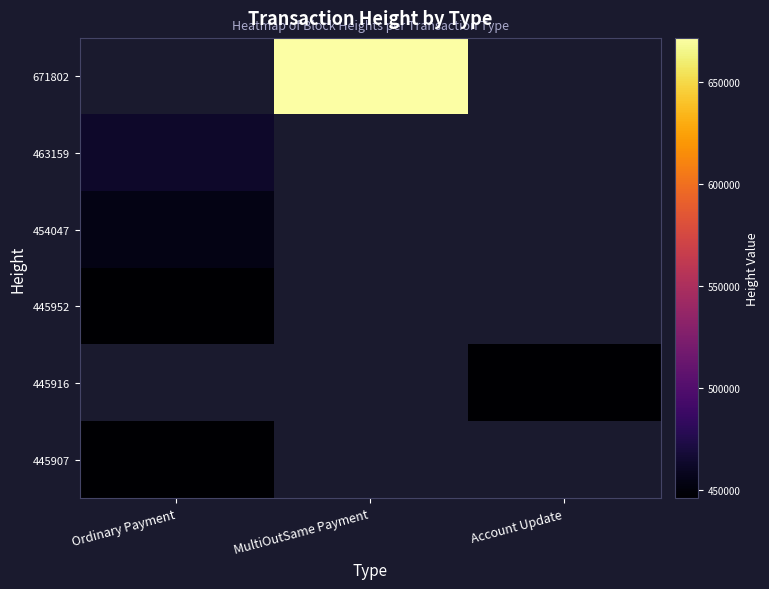

What is the greatest value displayed?

671802.0